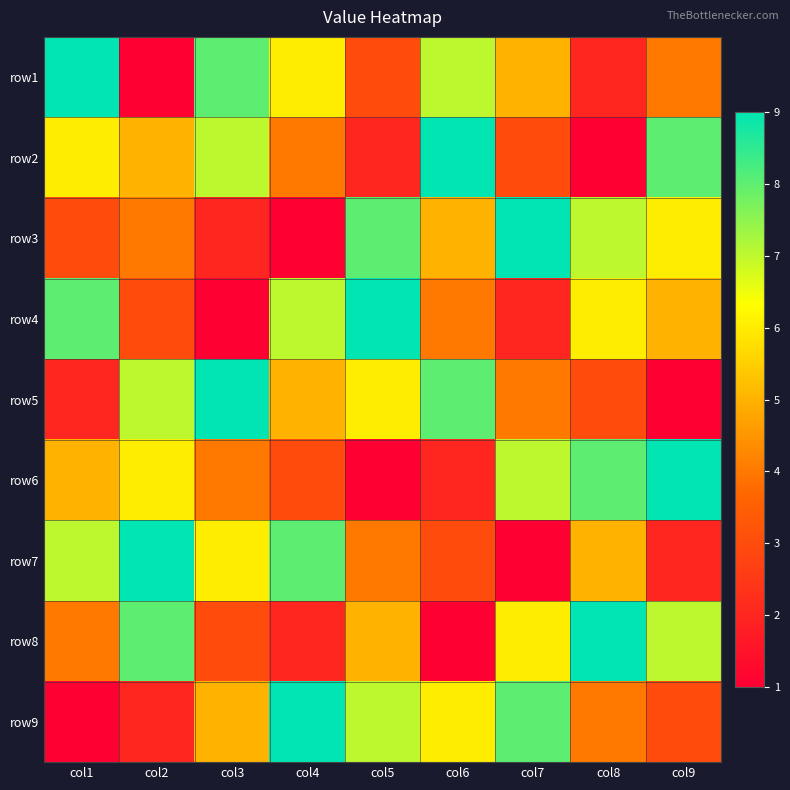

Reading right to left, extract all data points from this chart.

row1: col9=4	col8=2	col7=5	col6=7	col5=3	col4=6	col3=8	col2=1	col1=9
row2: col9=8	col8=1	col7=3	col6=9	col5=2	col4=4	col3=7	col2=5	col1=6
row3: col9=6	col8=7	col7=9	col6=5	col5=8	col4=1	col3=2	col2=4	col1=3
row4: col9=5	col8=6	col7=2	col6=4	col5=9	col4=7	col3=1	col2=3	col1=8
row5: col9=1	col8=3	col7=4	col6=8	col5=6	col4=5	col3=9	col2=7	col1=2
row6: col9=9	col8=8	col7=7	col6=2	col5=1	col4=3	col3=4	col2=6	col1=5
row7: col9=2	col8=5	col7=1	col6=3	col5=4	col4=8	col3=6	col2=9	col1=7
row8: col9=7	col8=9	col7=6	col6=1	col5=5	col4=2	col3=3	col2=8	col1=4
row9: col9=3	col8=4	col7=8	col6=6	col5=7	col4=9	col3=5	col2=2	col1=1